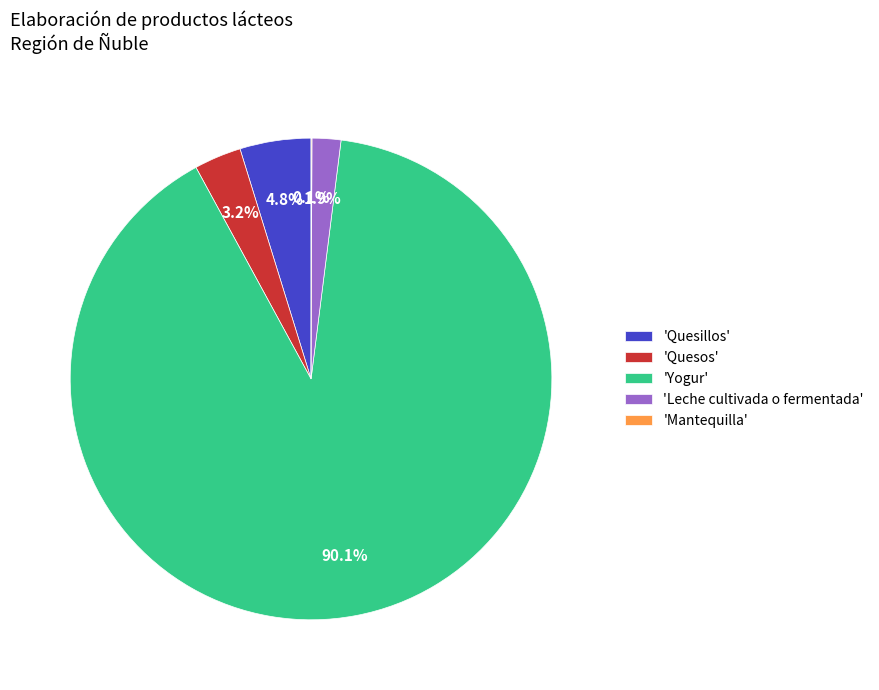

Do 'Quesillos' and 'Quesos' together represent more than half of the pie?

No